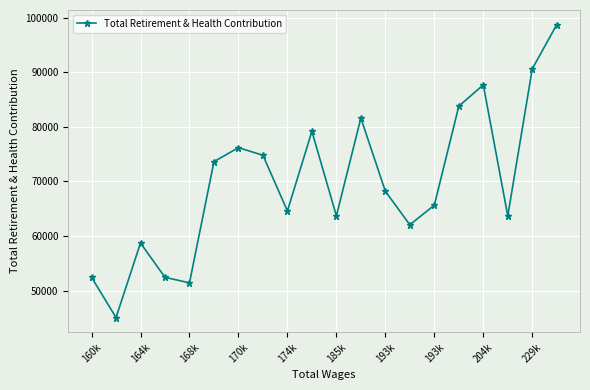

What is the minimum value shown in the chart?

45042.1